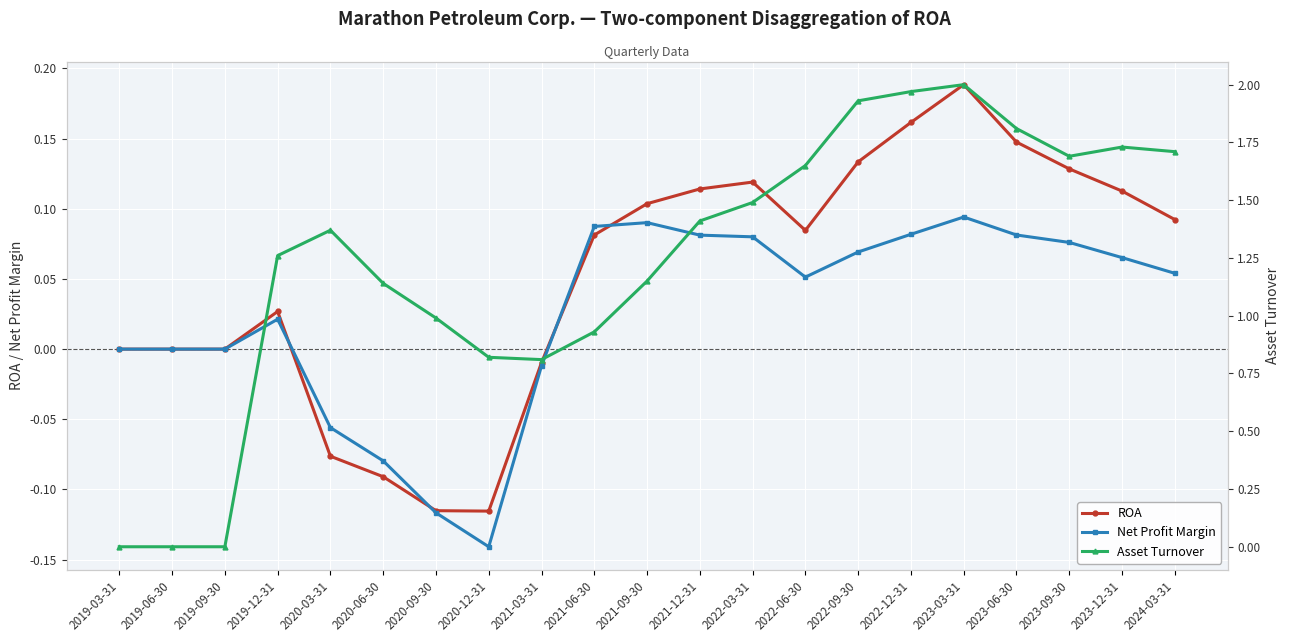

Reading right to left, what are all the values shown in this chart?

ROA: 0.1	0.1	0.1	0.1	0.2	0.2	0.1	0.1	0.1	0.1	0.1	0.1	-0.0	-0.1	-0.1	-0.1	-0.1	0.0	0.0	0.0	0.0
Net Profit Margin: 0.1	0.1	0.1	0.1	0.1	0.1	0.1	0.1	0.1	0.1	0.1	0.1	-0.0	-0.1	-0.1	-0.1	-0.1	0.0	0.0	0.0	0.0
Asset Turnover: 1.7	1.7	1.7	1.8	2.0	2.0	1.9	1.6	1.5	1.4	1.1	0.9	0.8	0.8	1.0	1.1	1.4	1.3	0.0	0.0	0.0